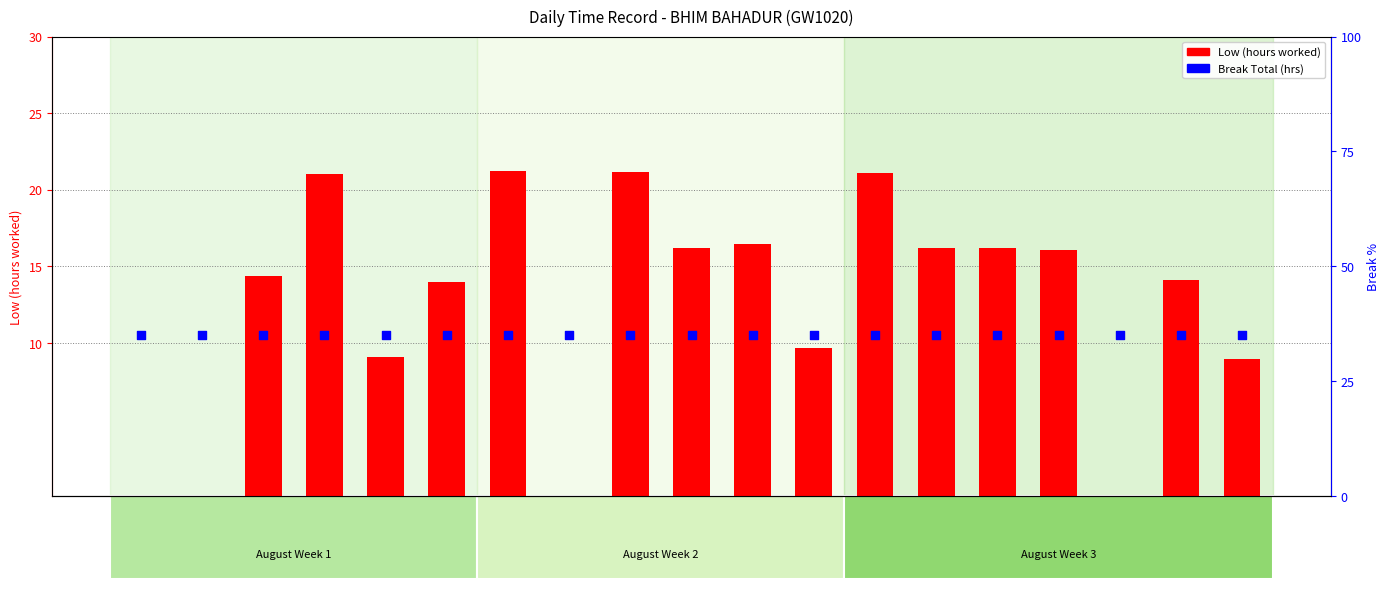

At how many categories does at least one series exceed 32?

19